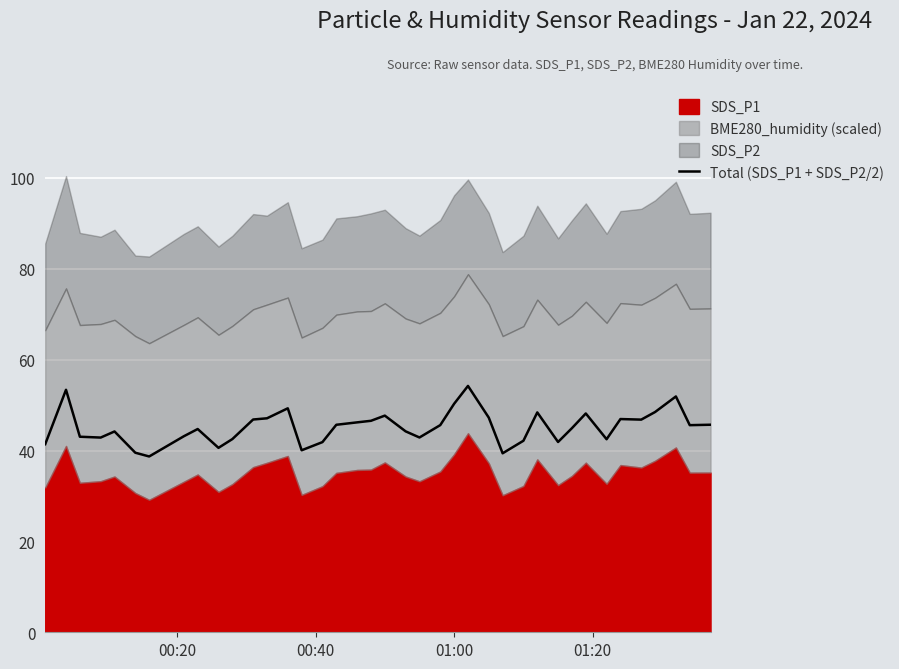

What is the highest value of the Total (SDS_P1 + SDS_P2/2) series?

54.2